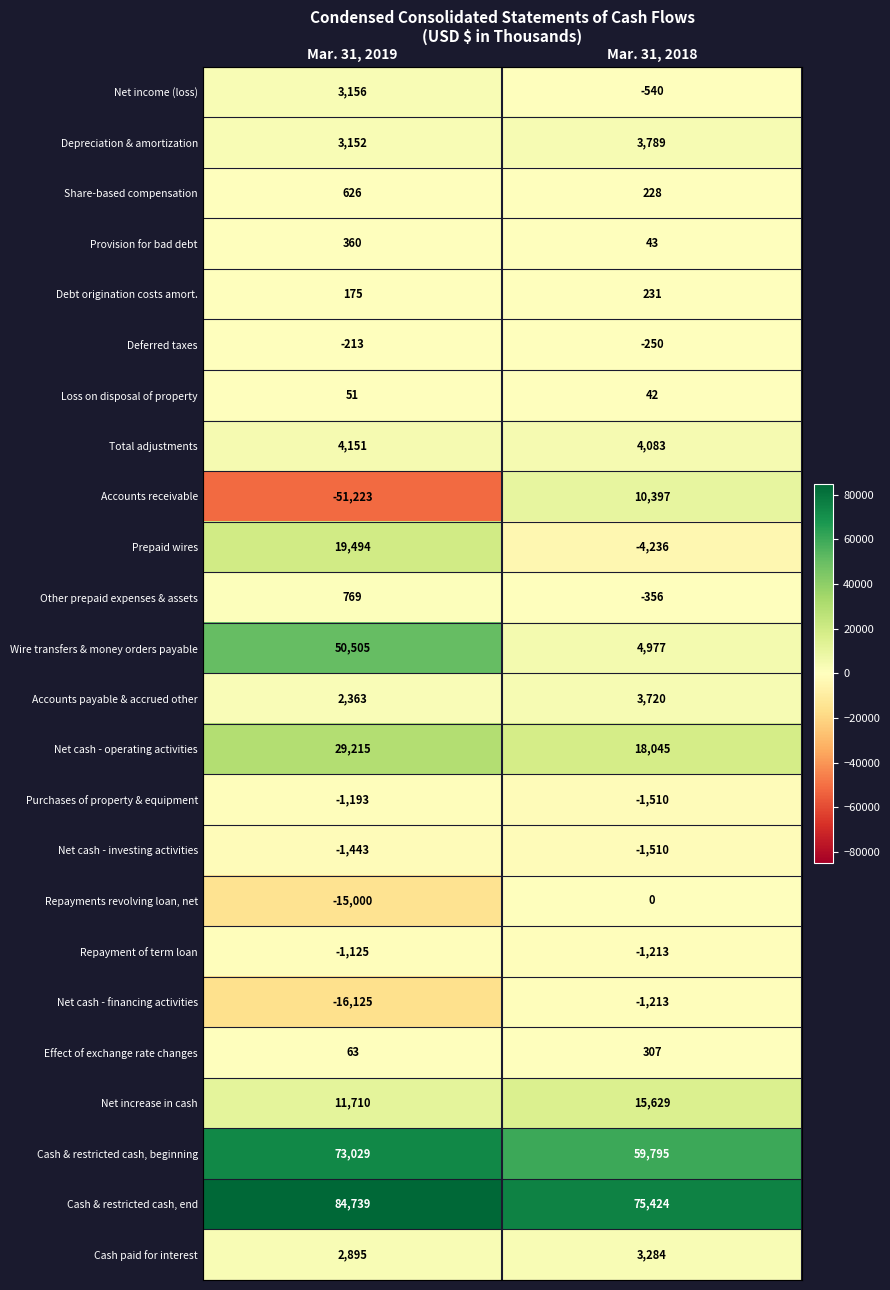

What is the total value across all series at Mar. 31, 2019?

200131